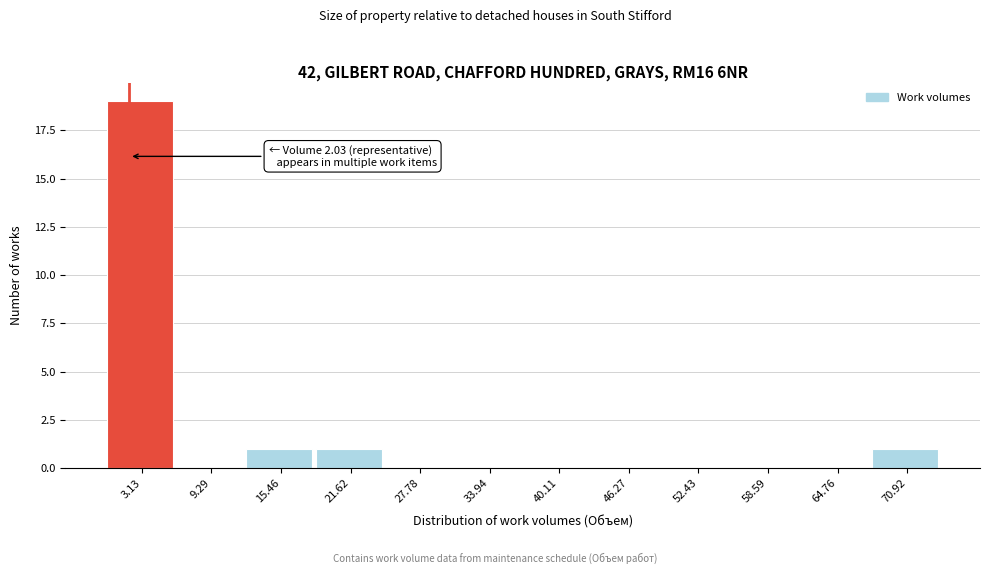

Which range on the x-axis has the tallest bar?

0 to 6